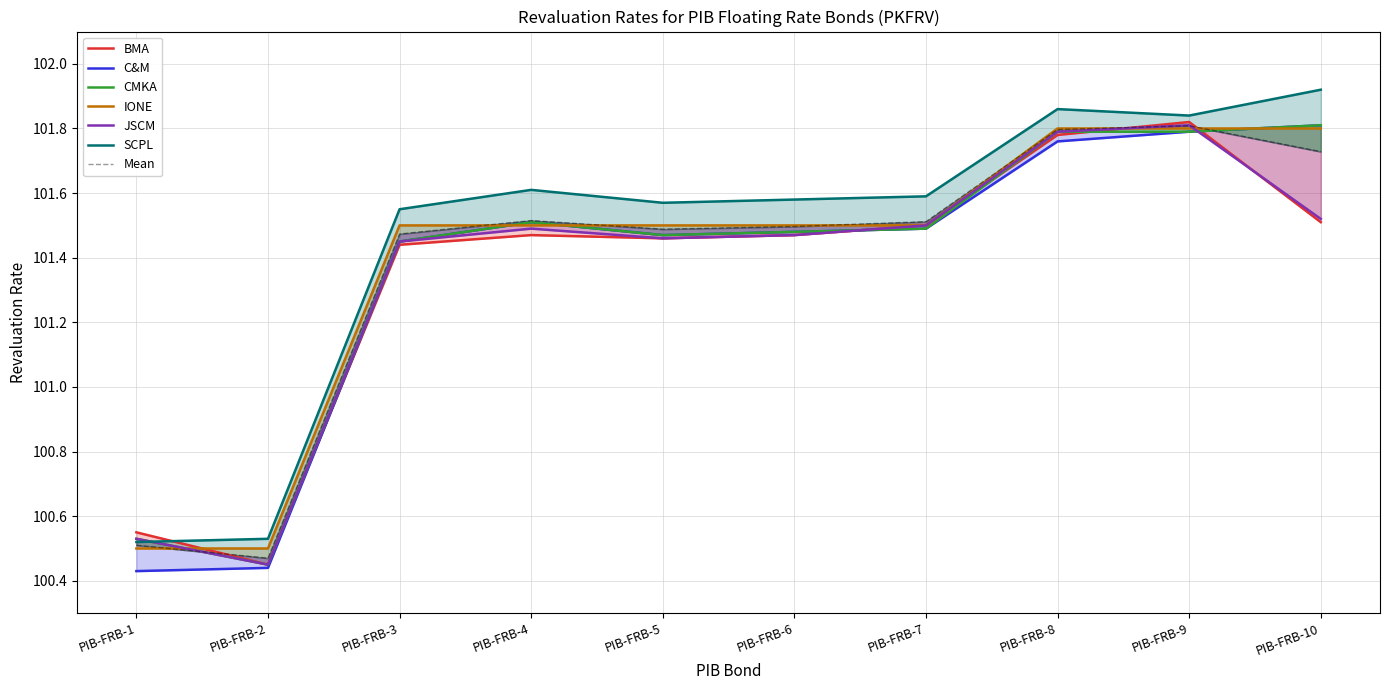

Reading left to right, extract all data points from this chart.

BMA: 100.5	100.5	101.4	101.5	101.5	101.5	101.5	101.8	101.8	101.5
C&M: 100.4	100.4	101.5	101.5	101.5	101.5	101.5	101.8	101.8	101.8
CMKA: 100.5	100.5	101.5	101.5	101.5	101.5	101.5	101.8	101.8	101.8
IONE: 100.5	100.5	101.5	101.5	101.5	101.5	101.5	101.8	101.8	101.8
JSCM: 100.5	100.5	101.5	101.5	101.5	101.5	101.5	101.8	101.8	101.5
SCPL: 100.5	100.5	101.5	101.6	101.6	101.6	101.6	101.9	101.8	101.9